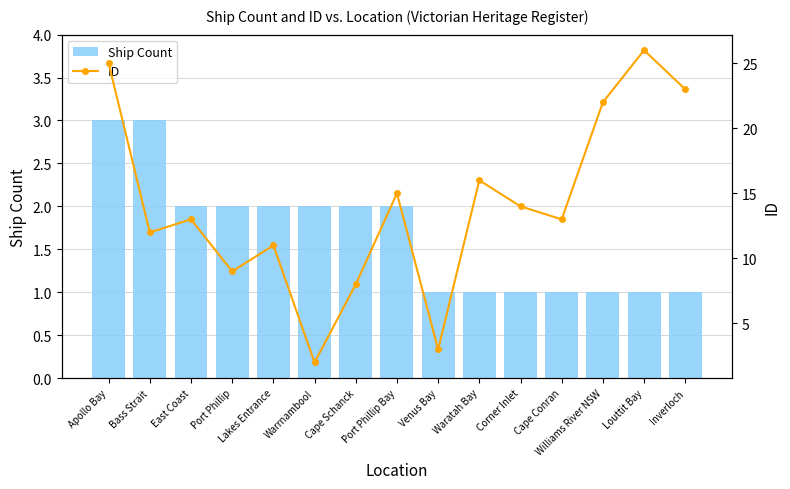

The value of Ship Count at Cape Schanck is 4. True or false?

False